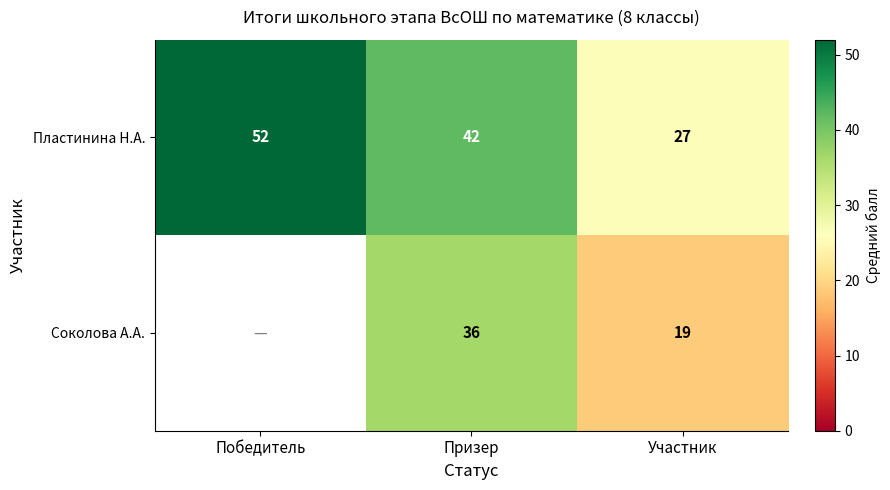

What is the greatest value displayed?

52.0